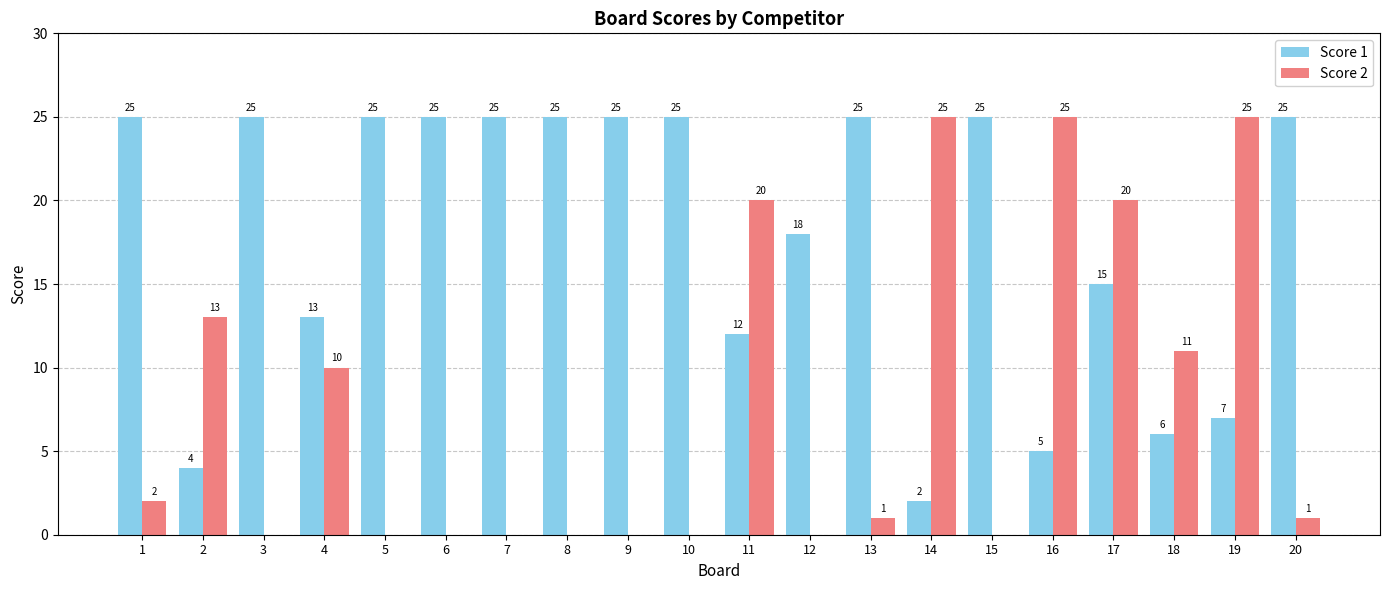

At which category is the sum across all series the highest?

17